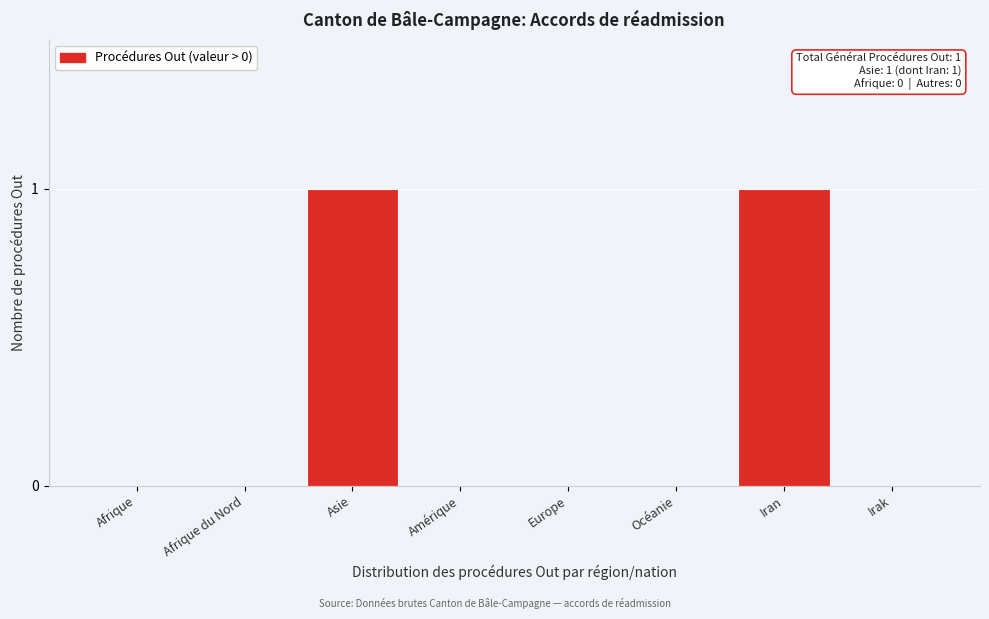

Reading right to left, list all the values displayed in this chart.

Irak=0	Iran=1	Océanie=0	Europe=0	Amérique=0	Asie=1	Afrique du Nord=0	Afrique=0